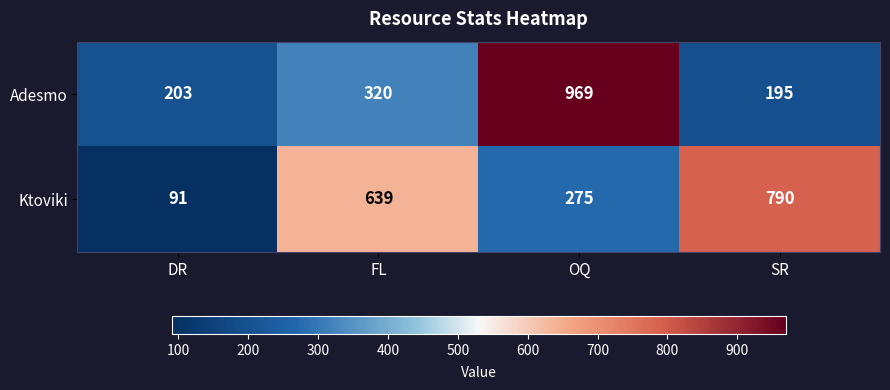

Rank the series by their maximum value, from highest to lowest.

Adesmo, Ktoviki